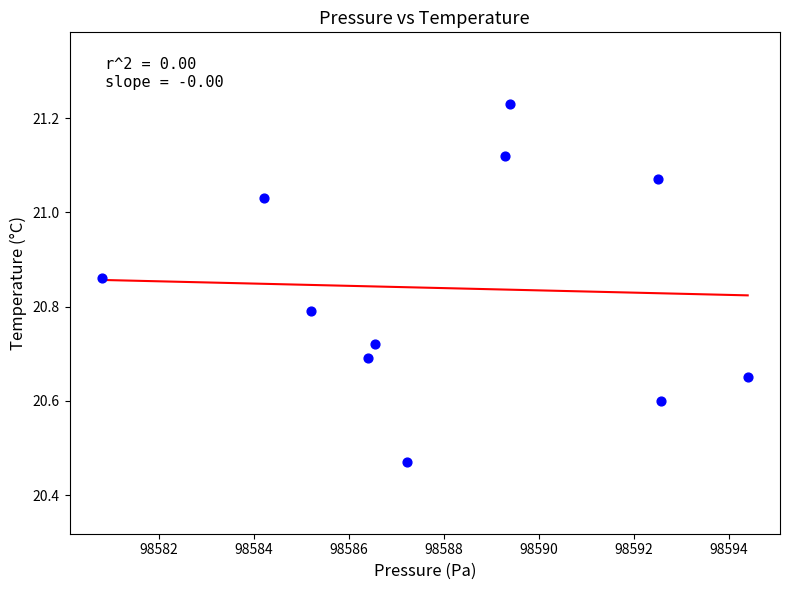

What is the average X value?

98588.1